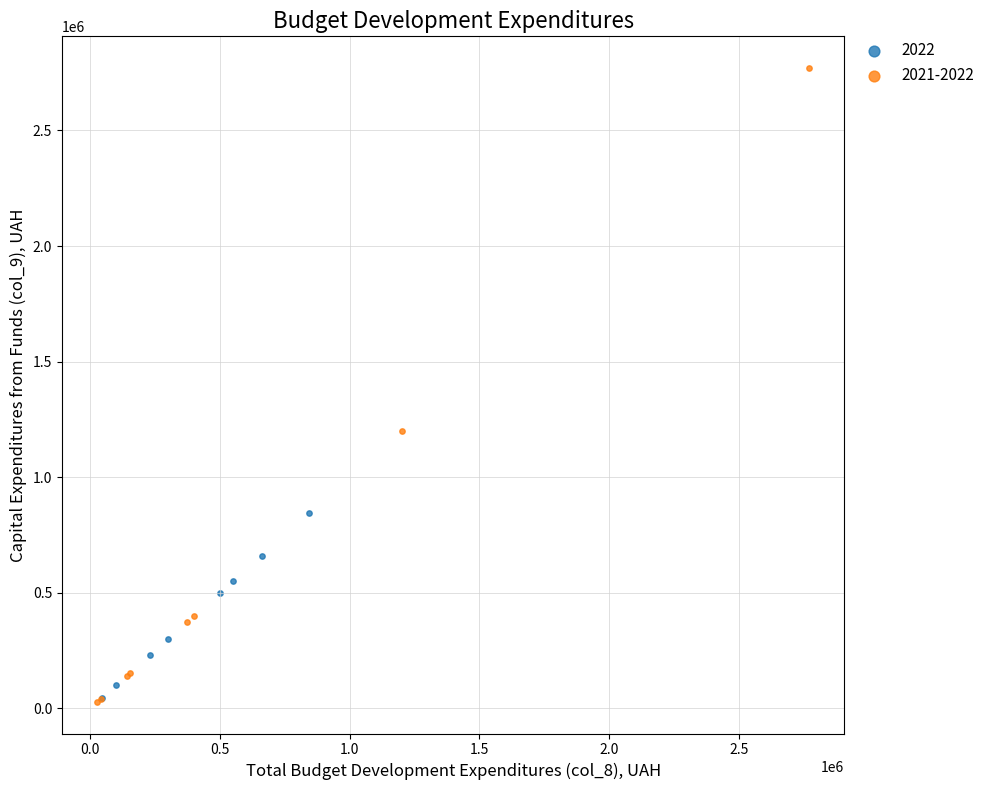

Which series has the largest Y range (max minus min)?

2021-2022